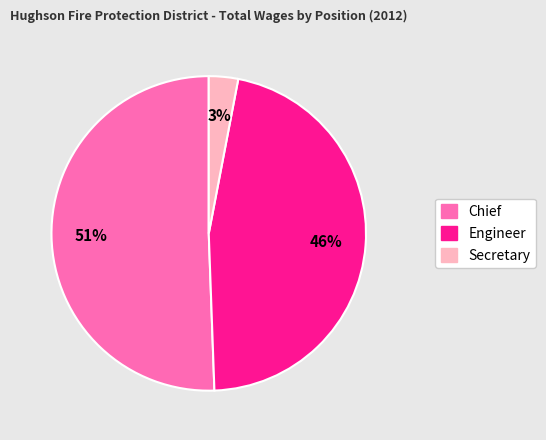

Count the number of slices in the pie.

3